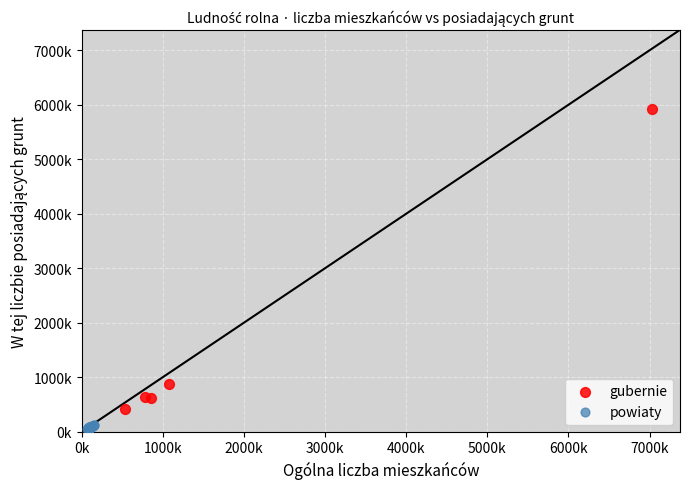

Which series has the widest spread of Y values?

gubernie